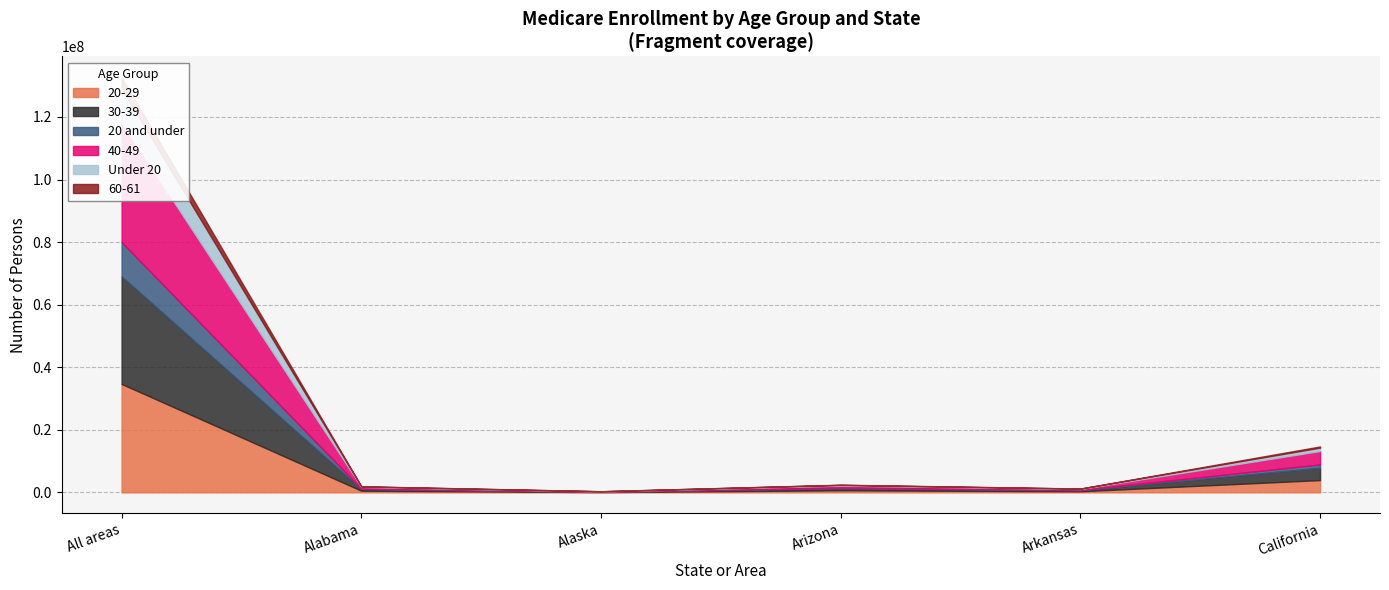

True or false: 40-49 and Under 20 intersect in this chart.

False